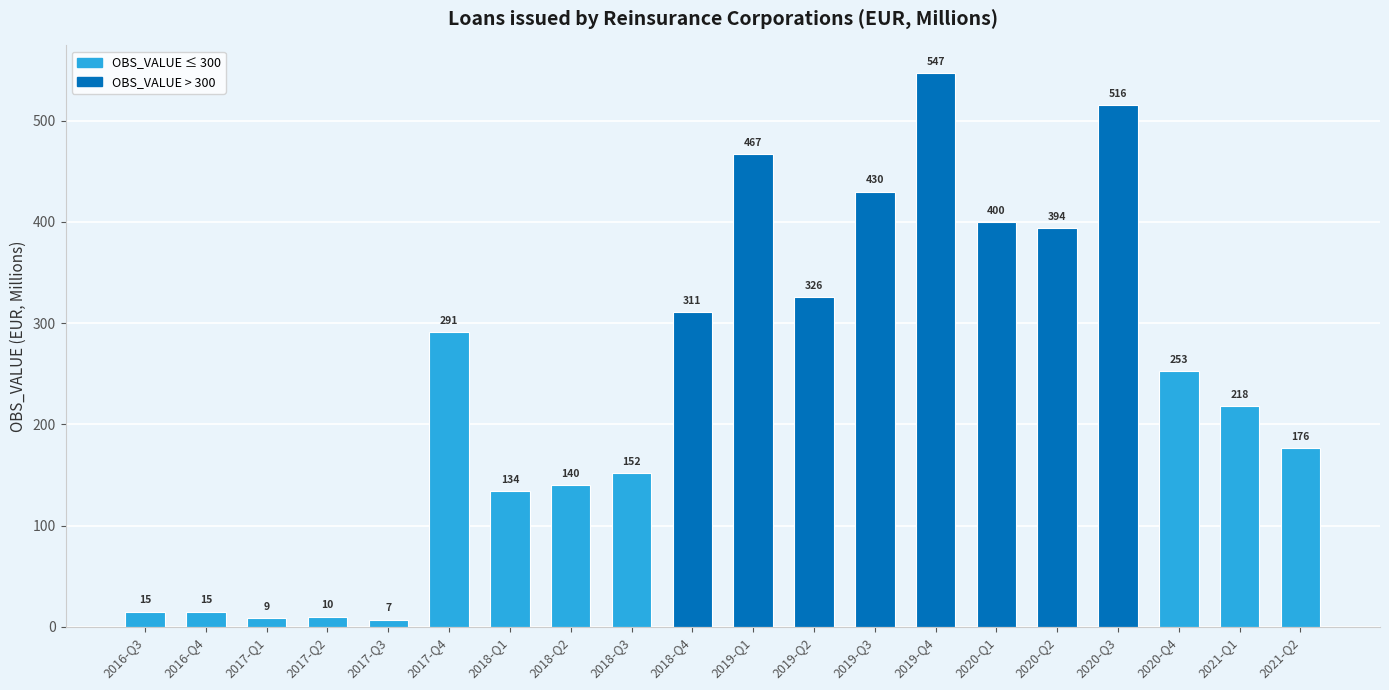

Which category has the highest value across all series?

2019-Q4